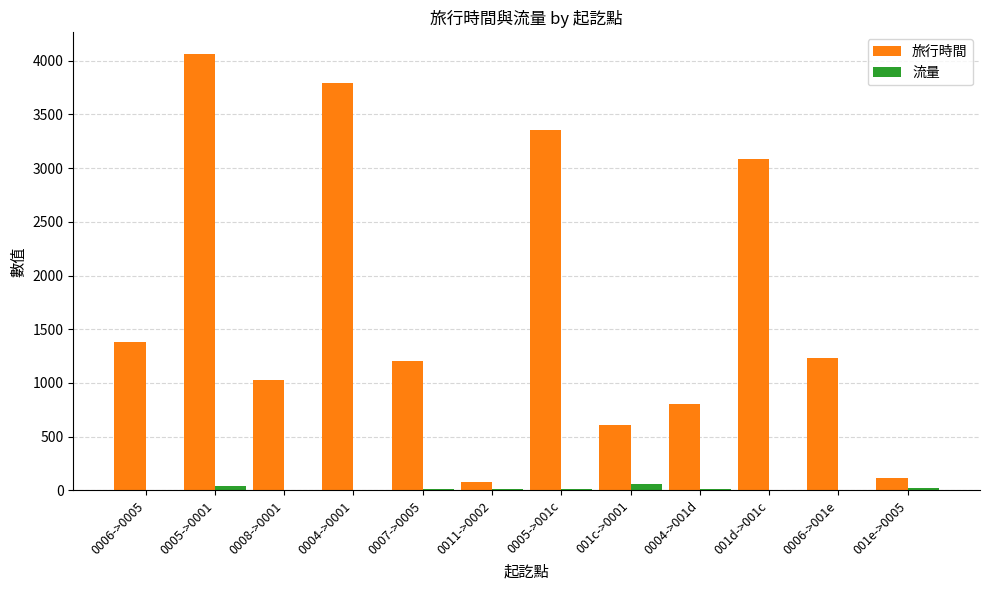

What is the greatest value displayed?

4061